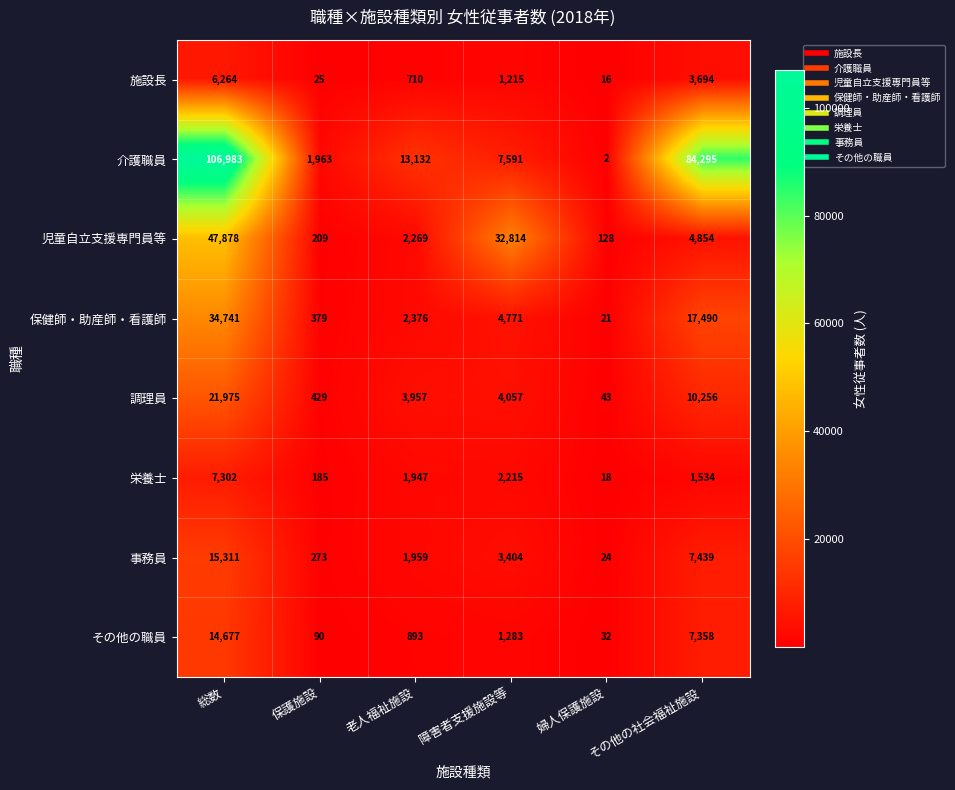

At how many categories does at least one series exceed 68988?

2